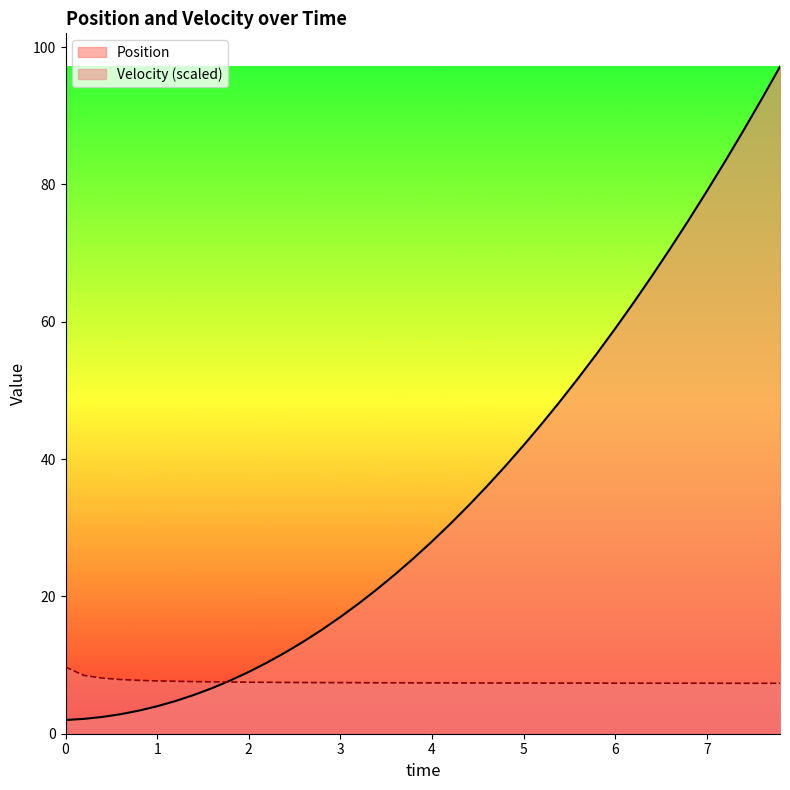

Is it true that Velocity (scaled) equals 7.4 at 4?

True